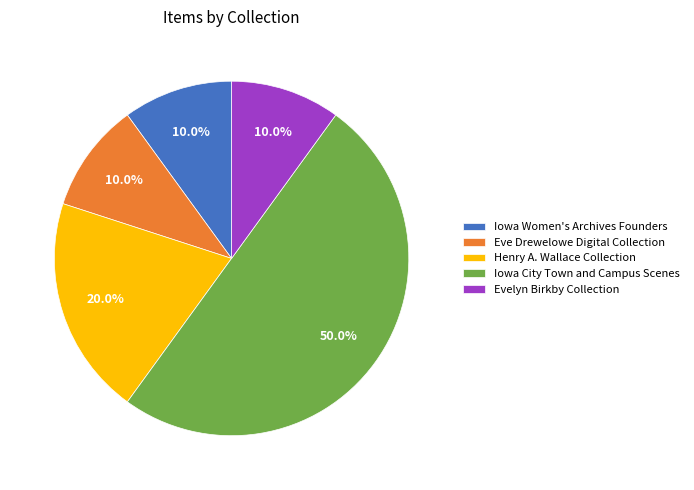

What is the total percentage of Evelyn Birkby Collection and Henry A. Wallace Collection?

30.0%